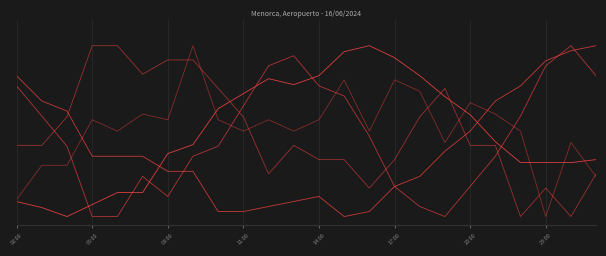

Does the chart display data point markers on the line(s)?

No